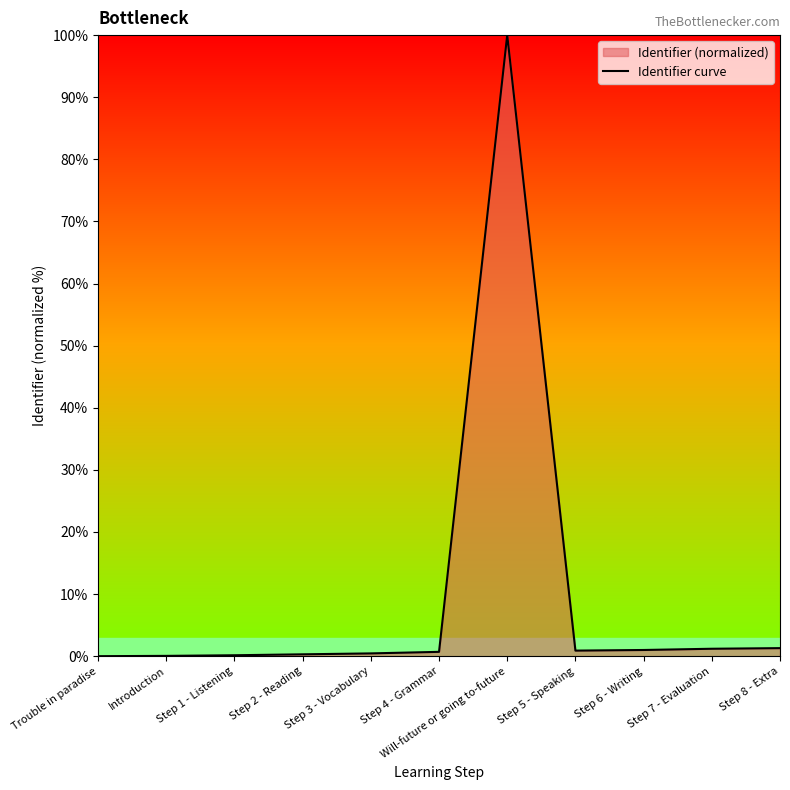

List the labels in order of value, largest first.

Will-future or going to-future, Step 8 - Extra, Step 7 - Evaluation, Step 6 - Writing, Step 5 - Speaking, Step 4 - Grammar, Step 3 - Vocabulary, Step 2 - Reading, Step 1 - Listening, Introduction, Trouble in paradise